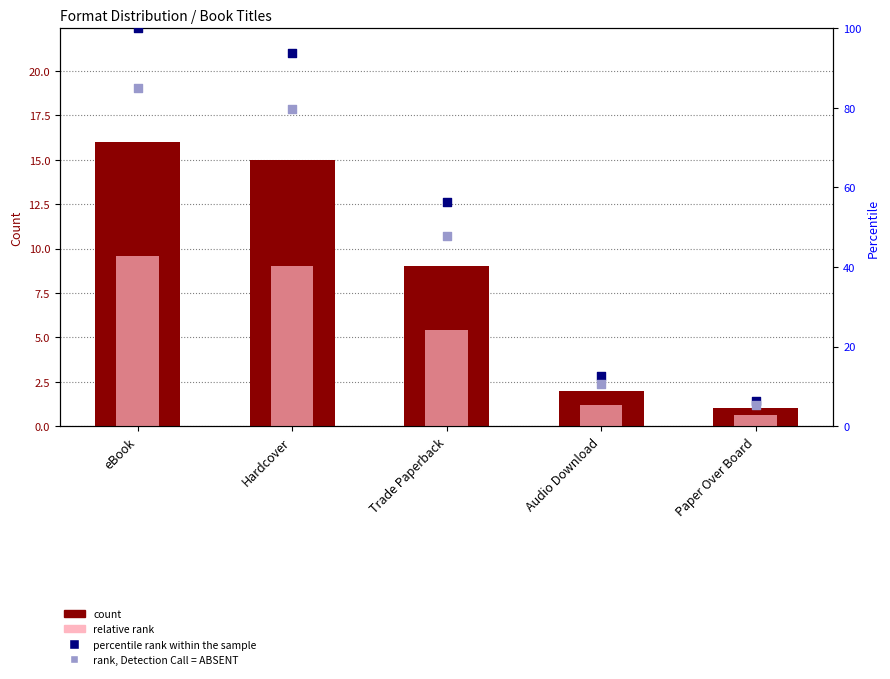

What are all the series names shown in the legend?

count, relative rank, percentile rank within the sample, rank, Detection Call = ABSENT